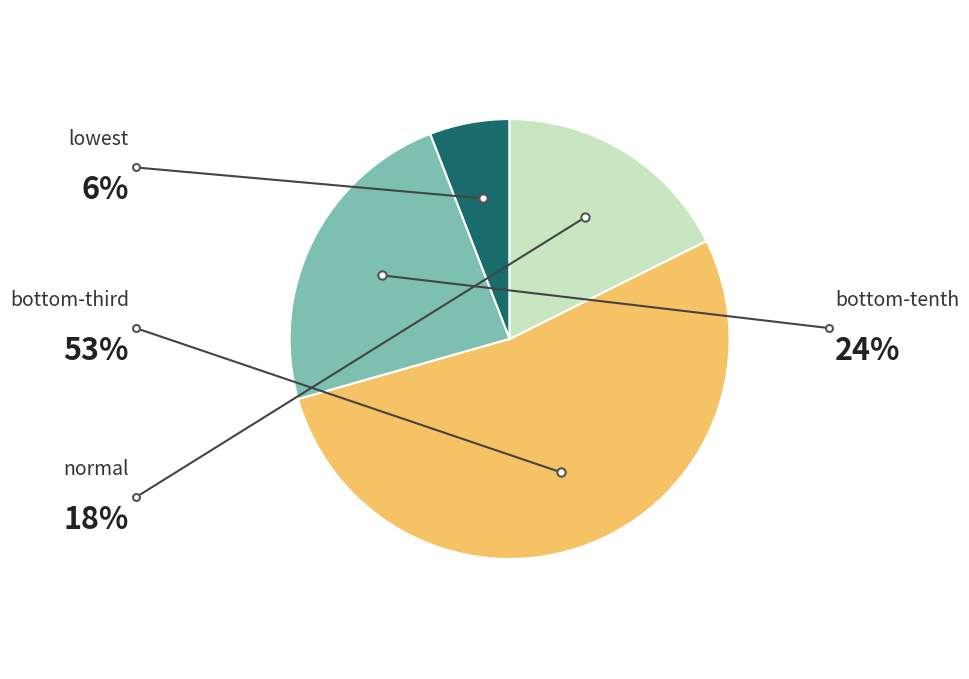

Is there any slice that represents more than half of the pie?

Yes